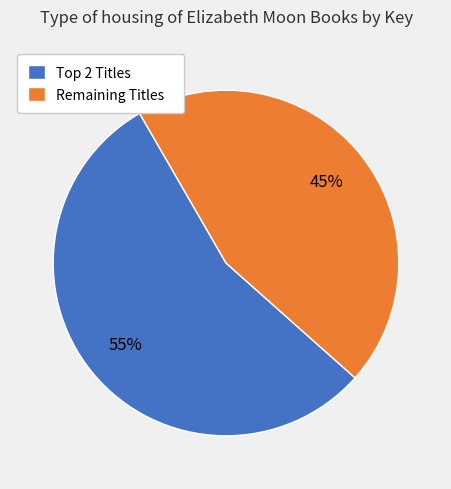

Is there a majority slice in this chart?

Yes